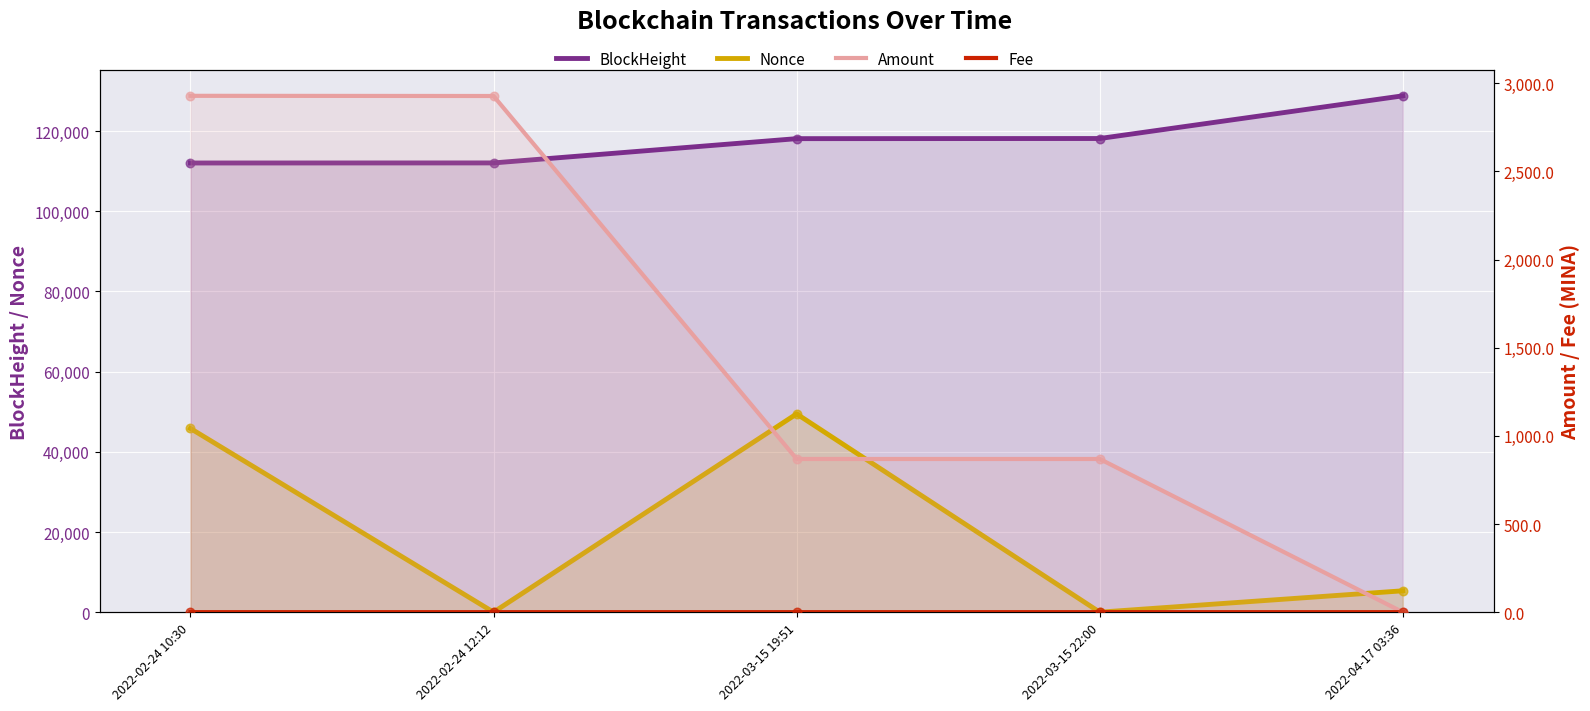

At which category is the sum across all series the highest?

2022-03-15 19:51